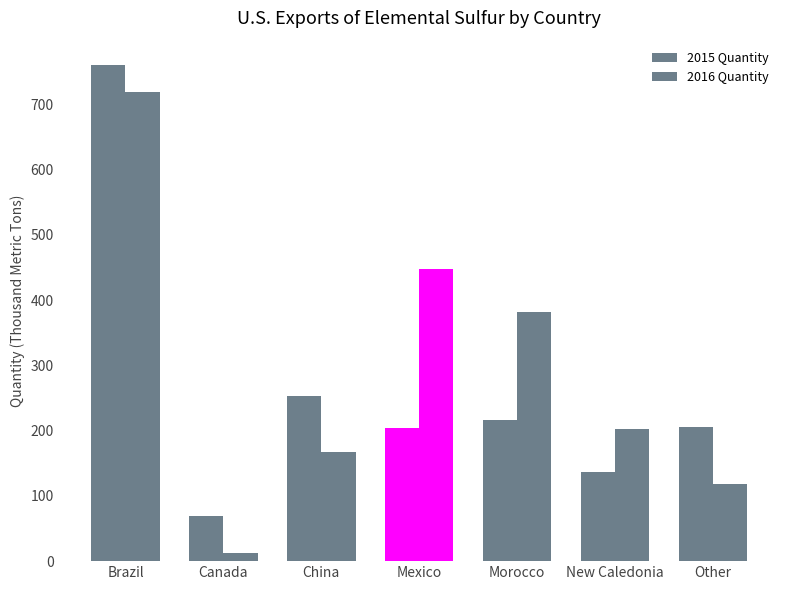

What is the difference between the second highest and second lowest values in the 2016 Quantity series?

329.0